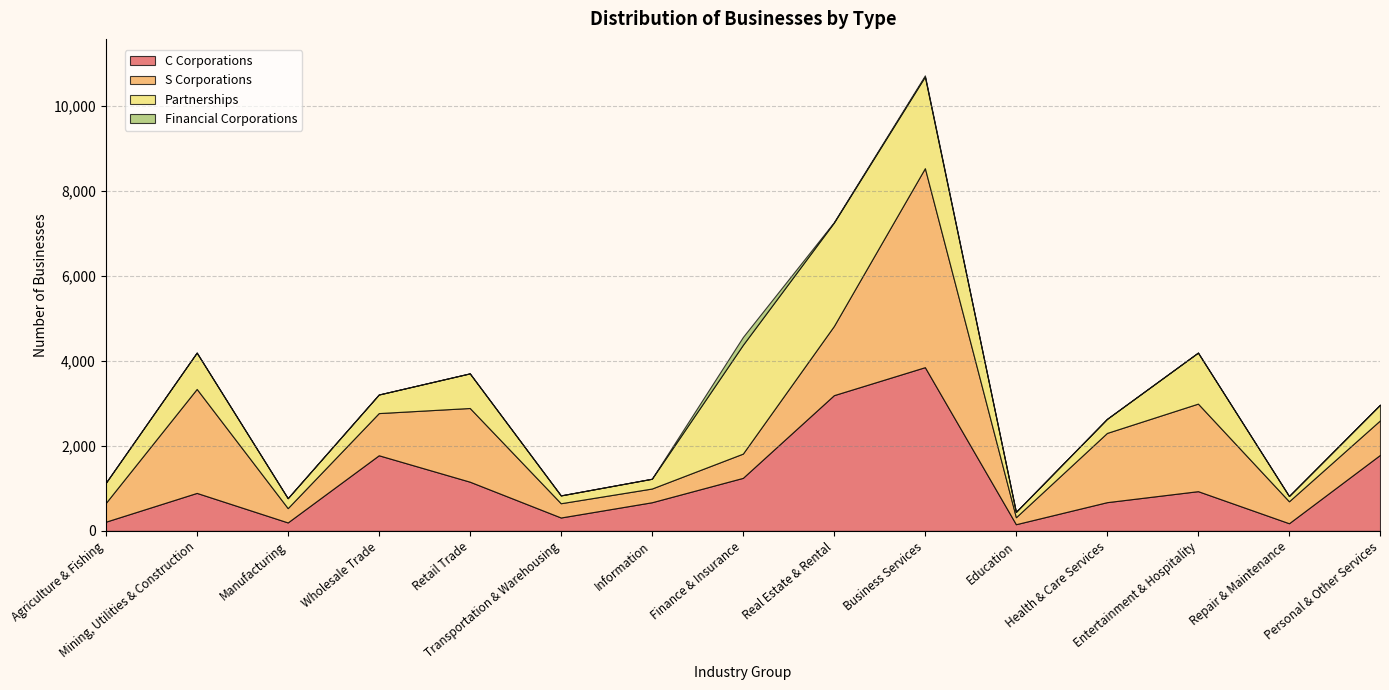

Does the chart have visible grid lines?

Yes